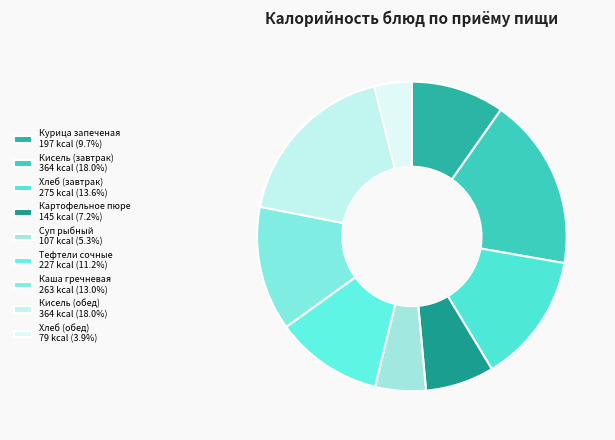

Which slice is the smallest?

Хлеб (обед)